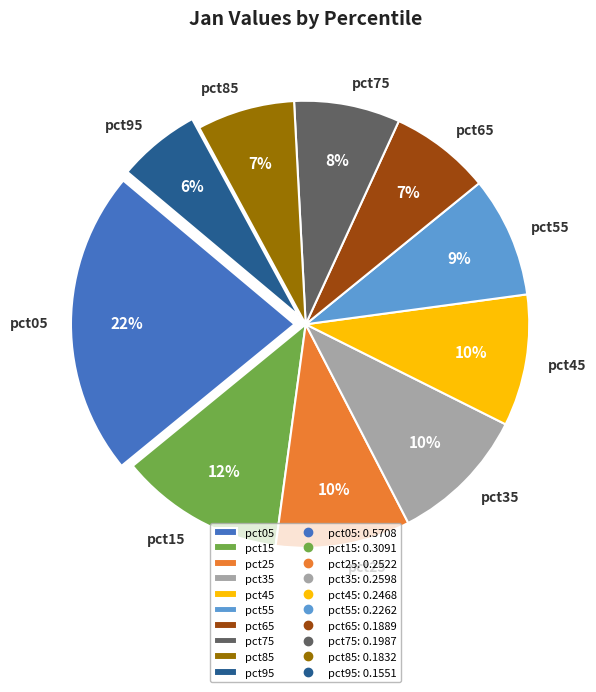

Is there any slice that represents more than half of the pie?

No